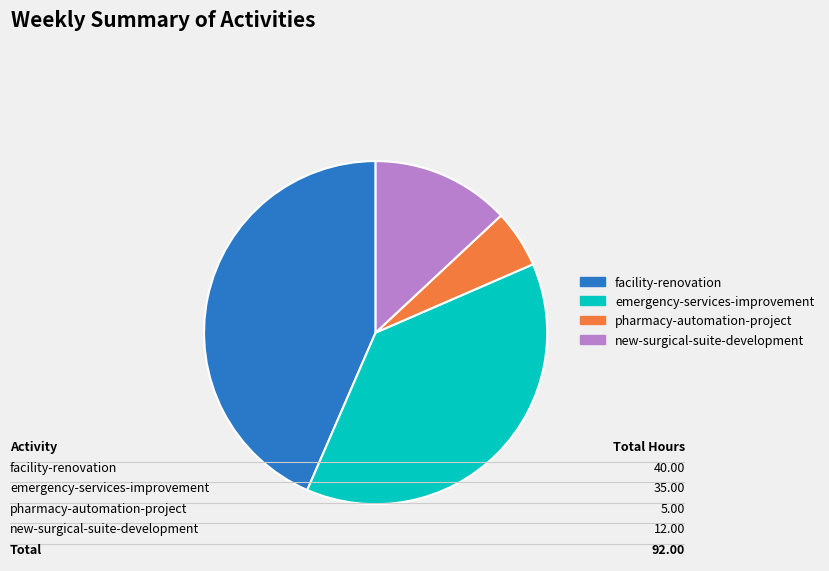

What is the ratio of the value at emergency-services-improvement to the value at new-surgical-suite-development?

2.9